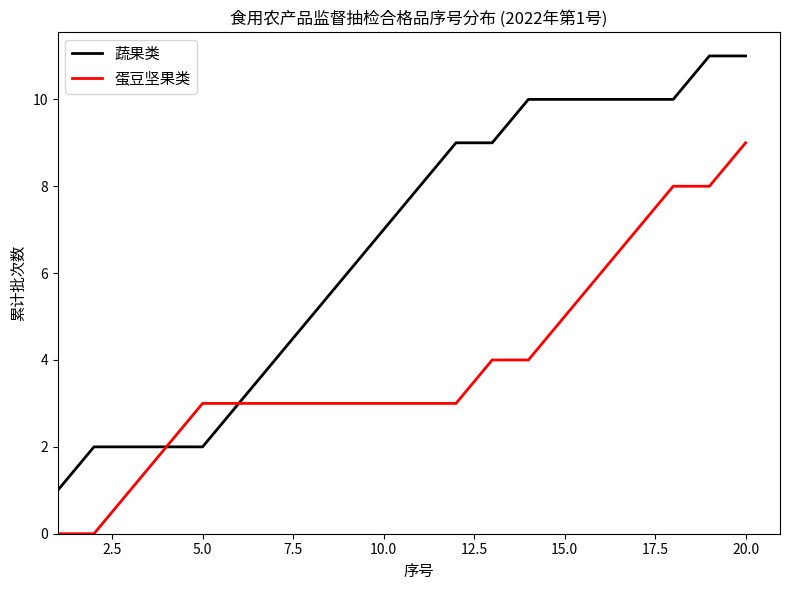

Which series has the widest spread of values?

蔬果类